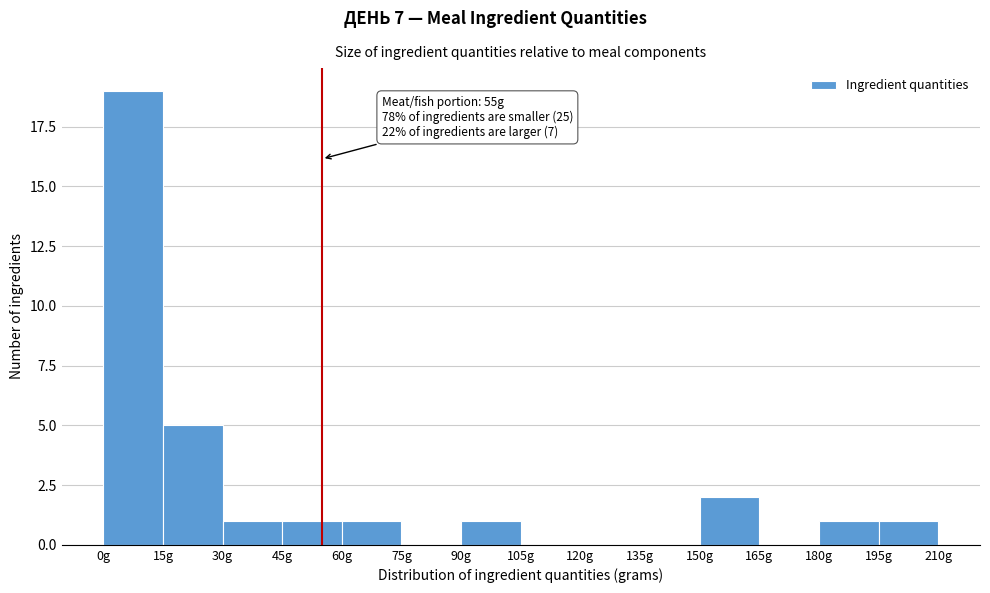

Which range on the x-axis has the tallest bar?

0 to 15